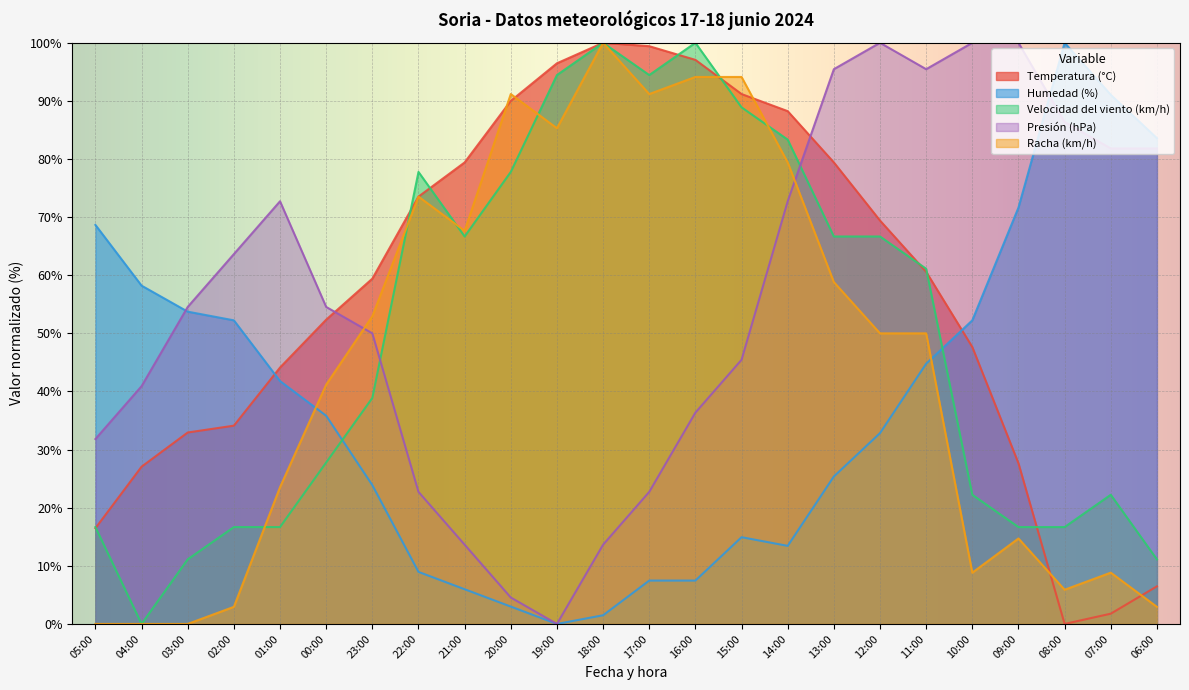

How many lines are shown in the chart?

5